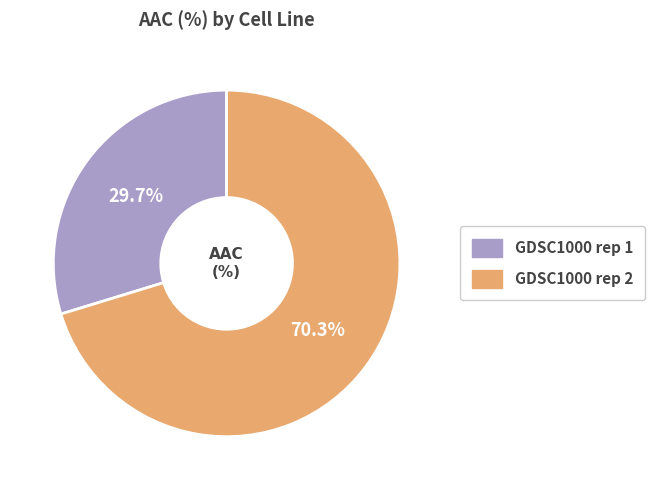

What percentage is the GDSC1000 rep 1 slice, to the nearest percent?

30%